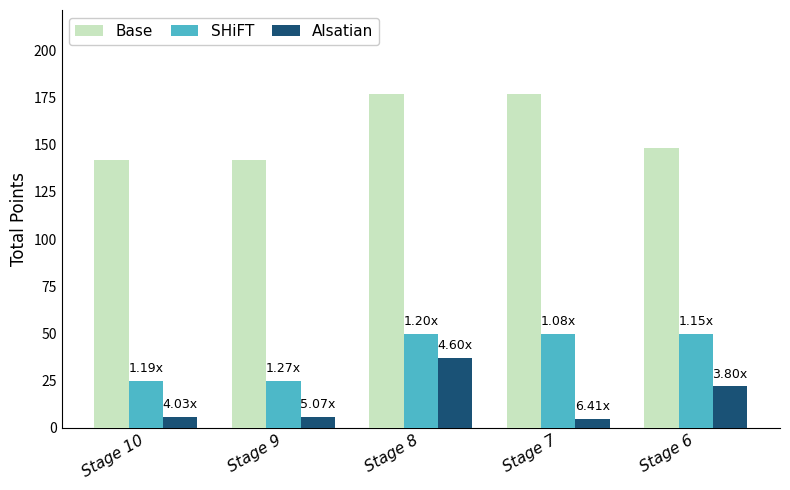

What is the approximate value of SHiFT at Stage 7, to the nearest 5?

50